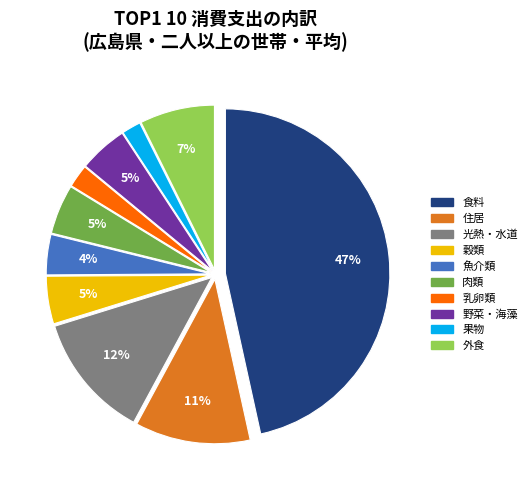

To the nearest percent, what is the difference between the largest and smallest slice percentages?

45%